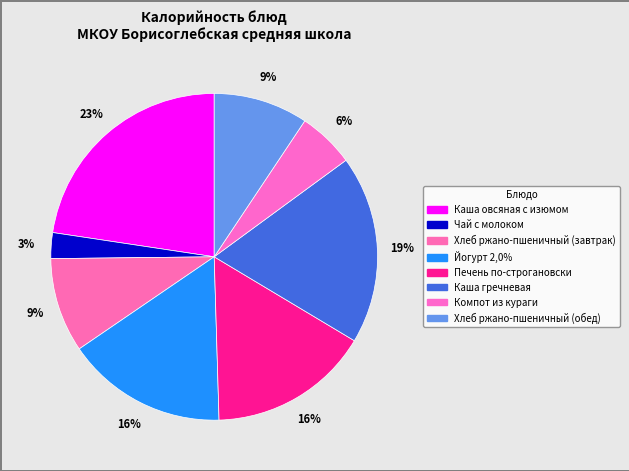

Is Печень по-строгановски the majority of the pie?

No